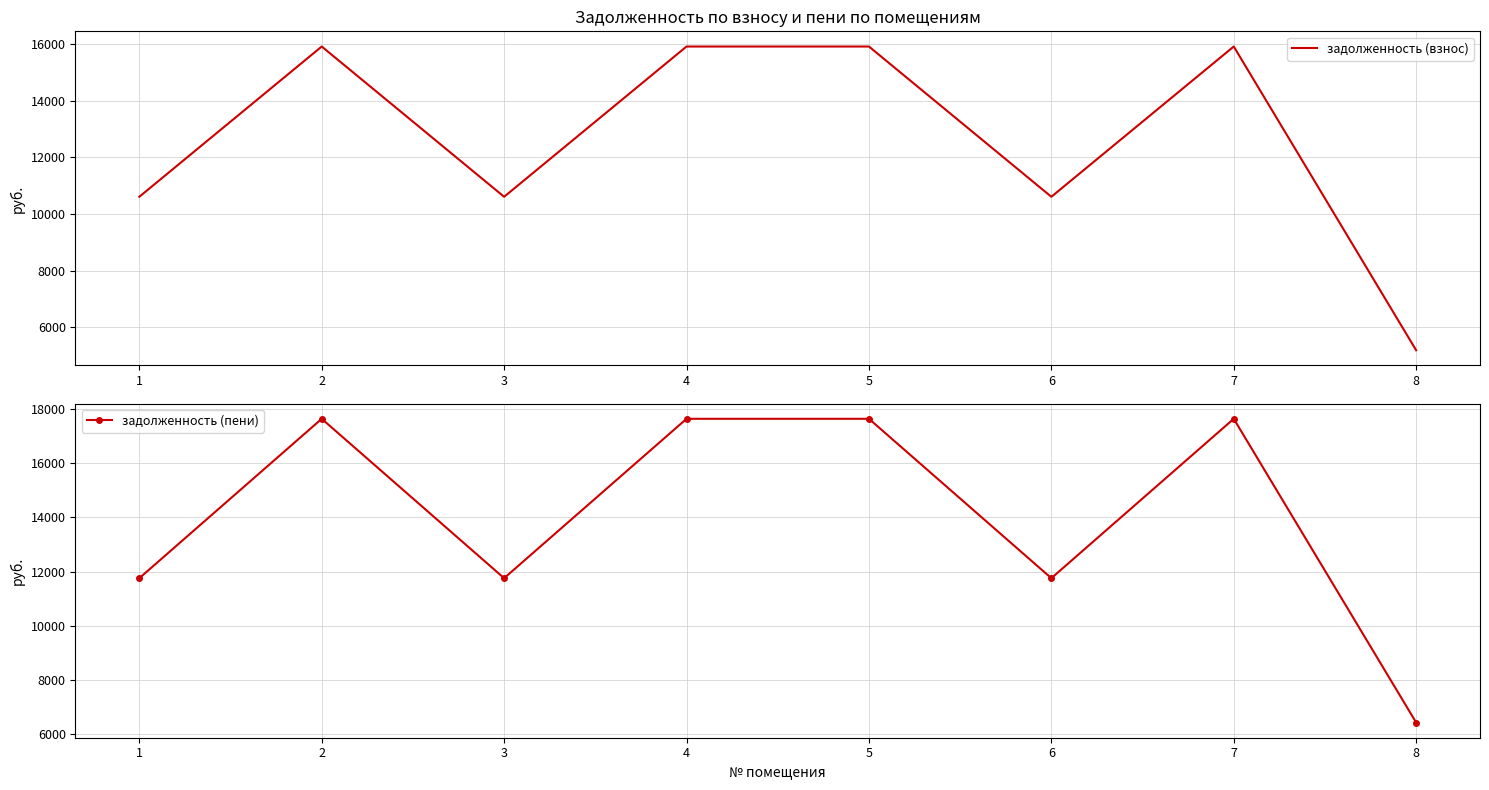

Reading right to left, transcribe all the data shown in this chart.

задолженность (взнос): 5190.0	15912.7	10608.5	15912.7	15912.7	10608.5	15912.7	10608.5
задолженность (пени): 6435.6	17640.7	11760.5	17640.7	17640.7	11760.5	17640.7	11760.5